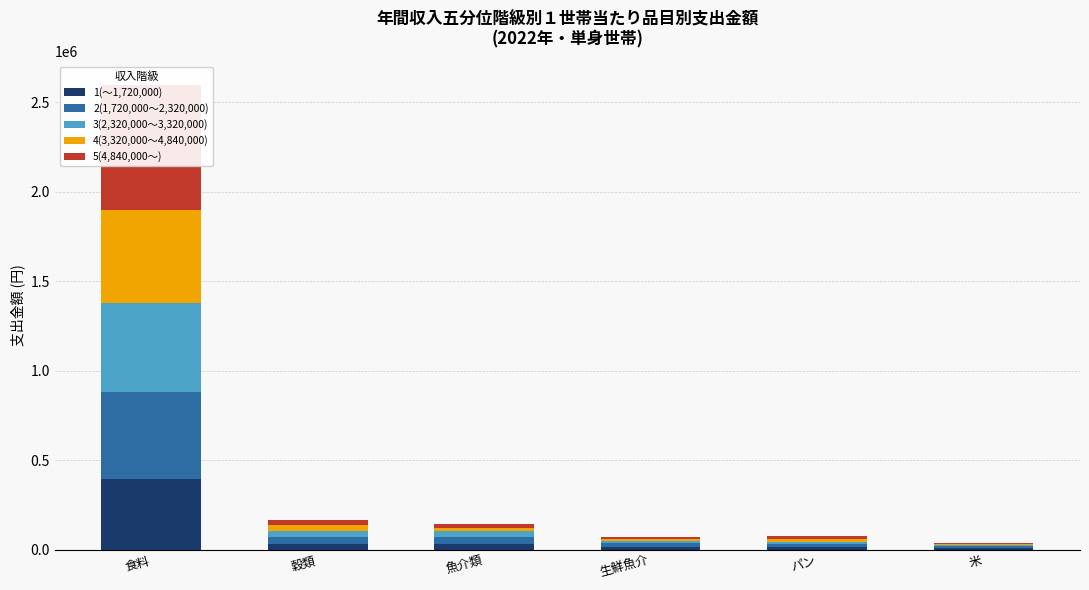

List the labels in order of 5(4,840,000～) value, largest first.

食料, 穀類, 魚介類, パン, 生鮮魚介, 米